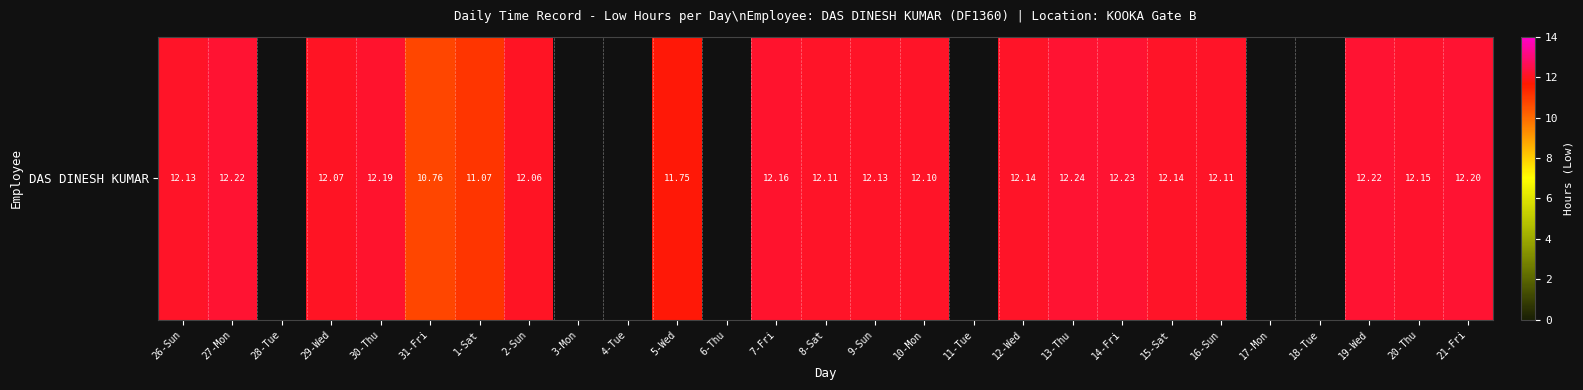

What is the difference between the maximum and minimum values?

1.5